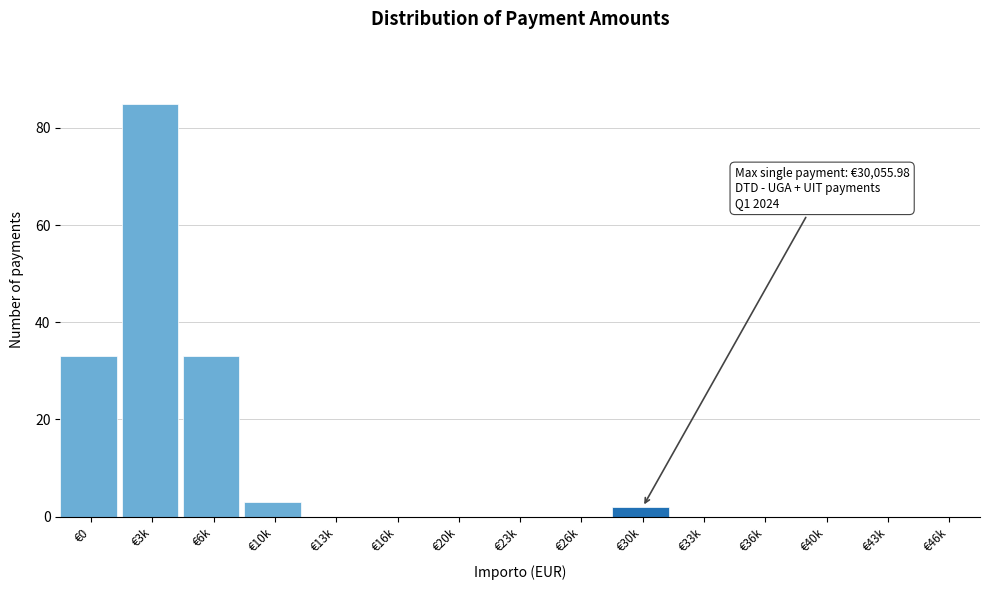

Reading left to right, transcribe all the data shown in this chart.

€0=33	€3k=85	€6k=33	€10k=3	€13k=0	€16k=0	€20k=0	€23k=0	€26k=0	€30k=2	€33k=0	€36k=0	€40k=0	€43k=0	€46k=0